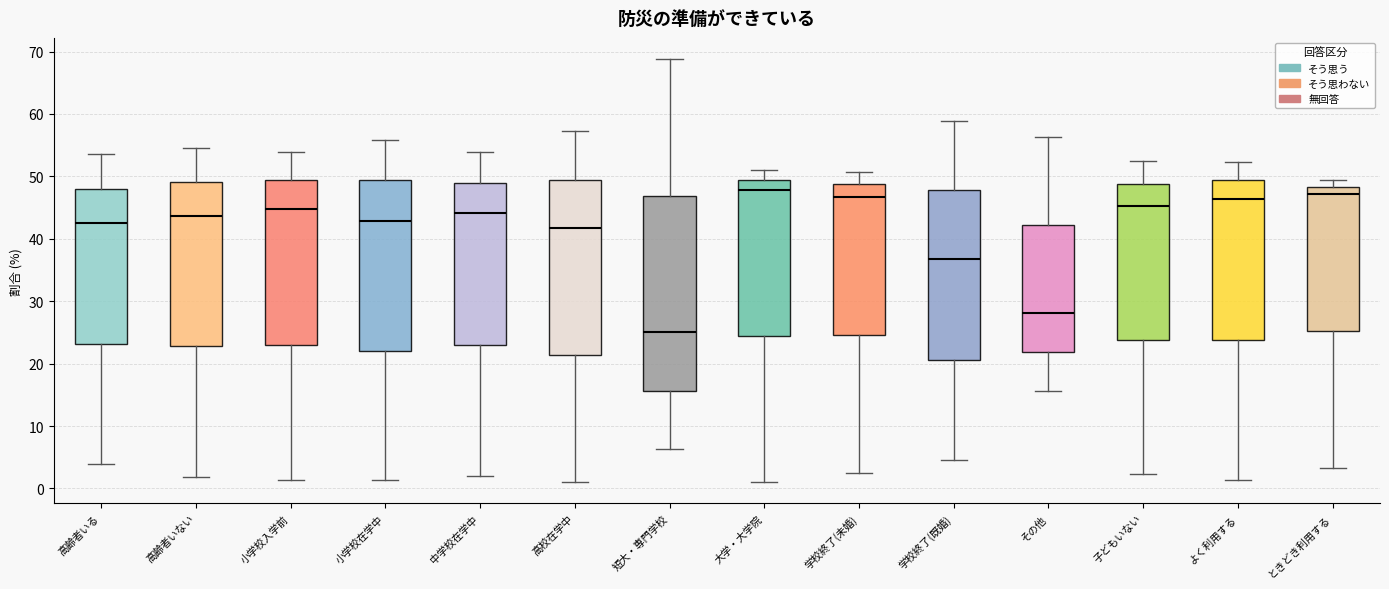

Reading left to right, read every box against the y-axis: the position of its median line, the range the box covers, and the ends of its whiskers. The values are not printed on the chart, so give them approximately, as read against the axis.

高齢者いる: median 43, box 23 to 48, whiskers 4 to 54
高齢者いない: median 44, box 23 to 49, whiskers 2 to 55
小学校入学前: median 45, box 23 to 49, whiskers 1 to 54
小学校在学中: median 43, box 22 to 49, whiskers 1 to 56
中学校在学中: median 44, box 23 to 49, whiskers 2 to 54
高校在学中: median 42, box 21 to 50, whiskers 1 to 57
短大・専門学校: median 25, box 16 to 47, whiskers 6 to 69
大学・大学院: median 48, box 24 to 49, whiskers 1 to 51
学校終了(未婚): median 47, box 25 to 49, whiskers 3 to 51
学校終了(既婚): median 37, box 21 to 48, whiskers 5 to 59
その他: median 28, box 22 to 42, whiskers 16 to 56
子どもいない: median 45, box 24 to 49, whiskers 2 to 52
よく利用する: median 46, box 24 to 49, whiskers 1 to 52
ときどき利用する: median 47, box 25 to 48, whiskers 3 to 50